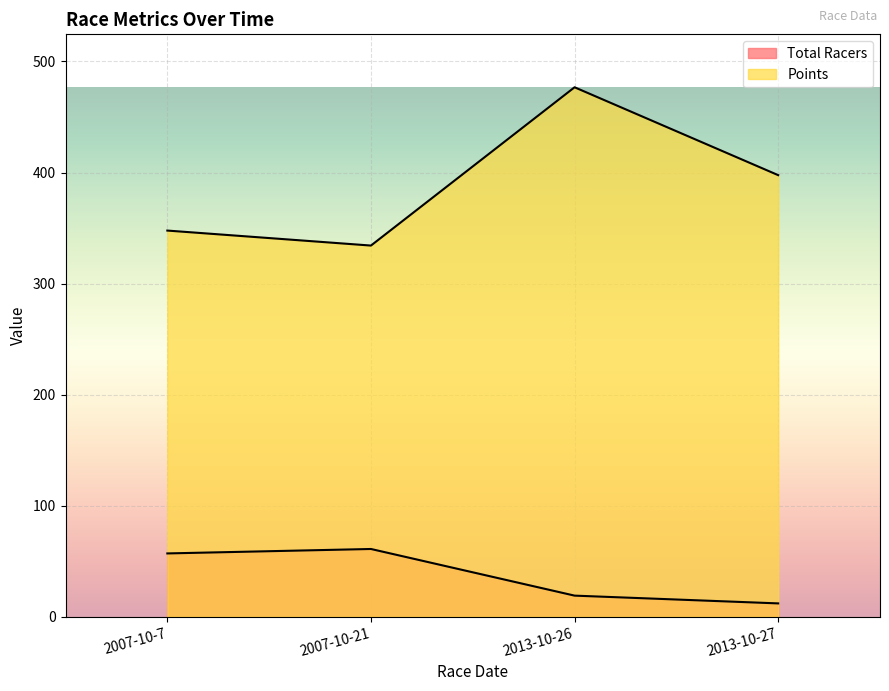

What is the difference between the Points values at 2013-10-27 and 2007-10-7?

49.9